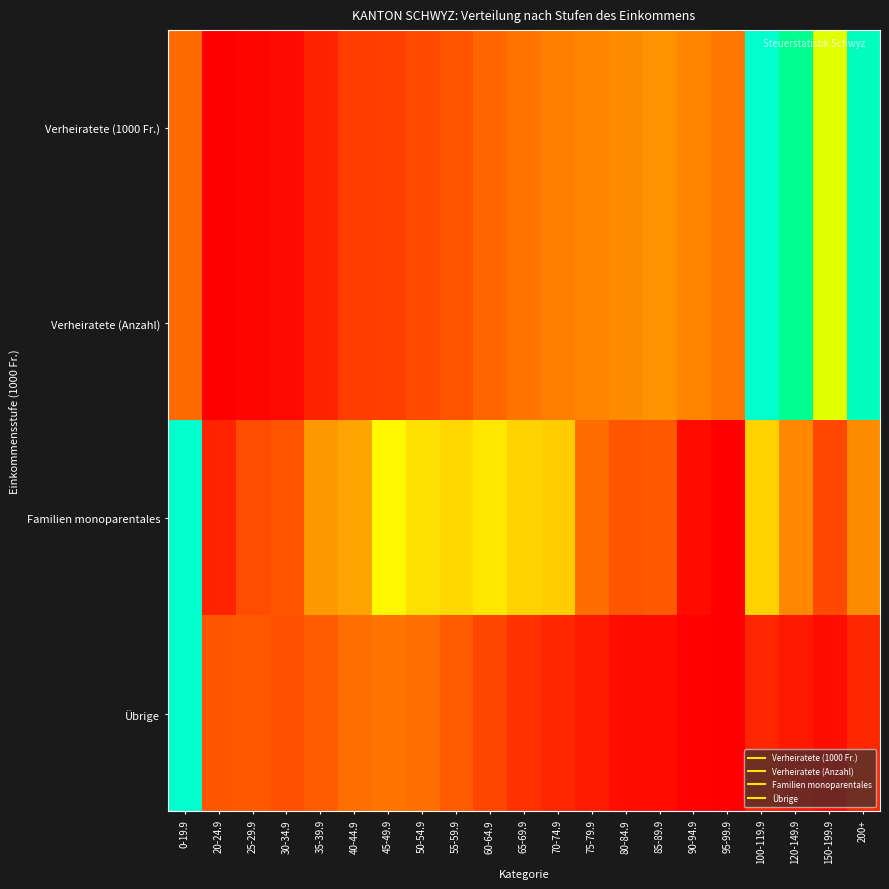

What is the spread (max minus min) of values at 0-19.9?

0.8